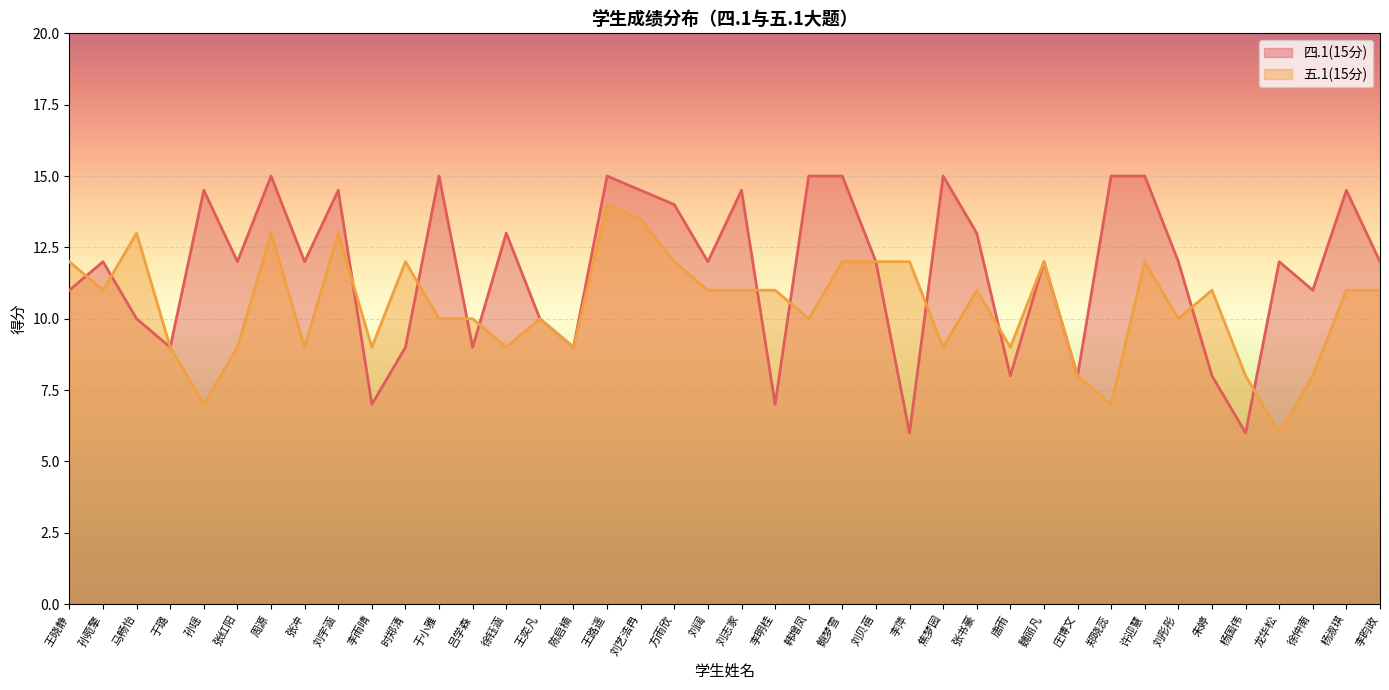

How many values in the 四.1(15分) series exceed 12?

16